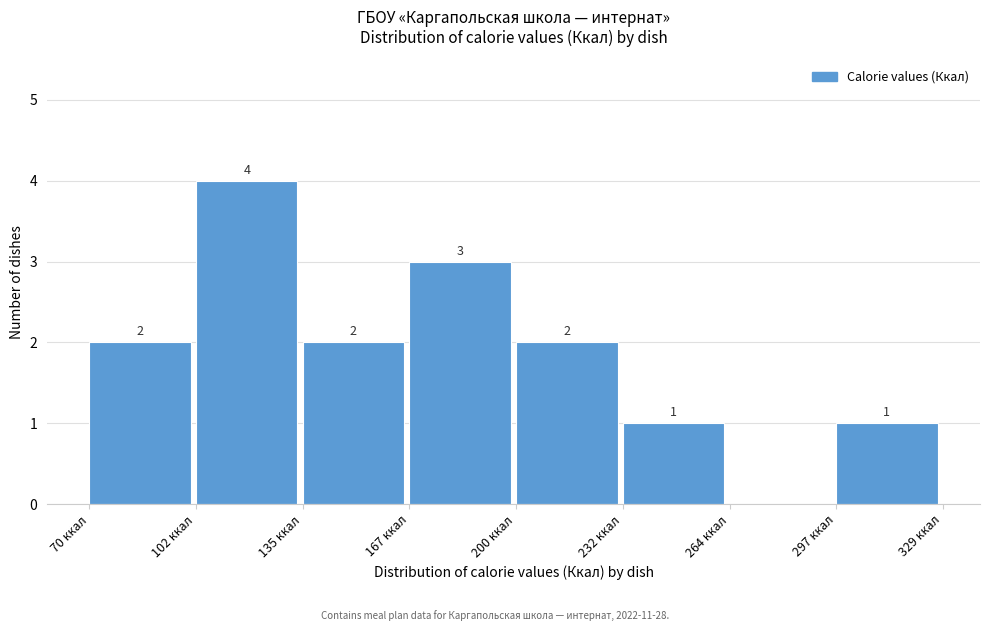

Which range on the x-axis has the tallest bar?

100 to 135